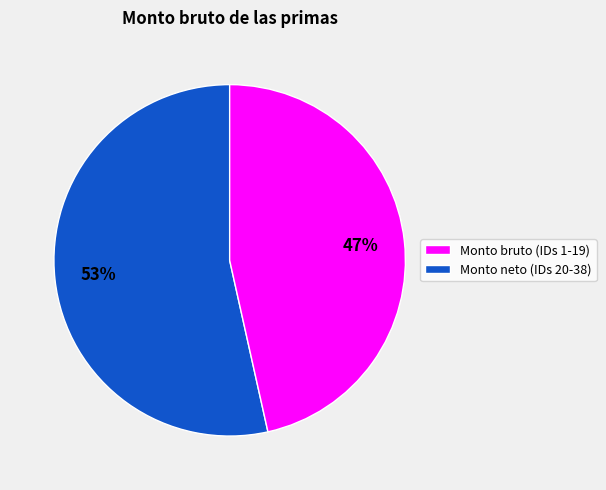

The Monto bruto (IDs 1-19) slice represents 53% of the pie. True or false?

True